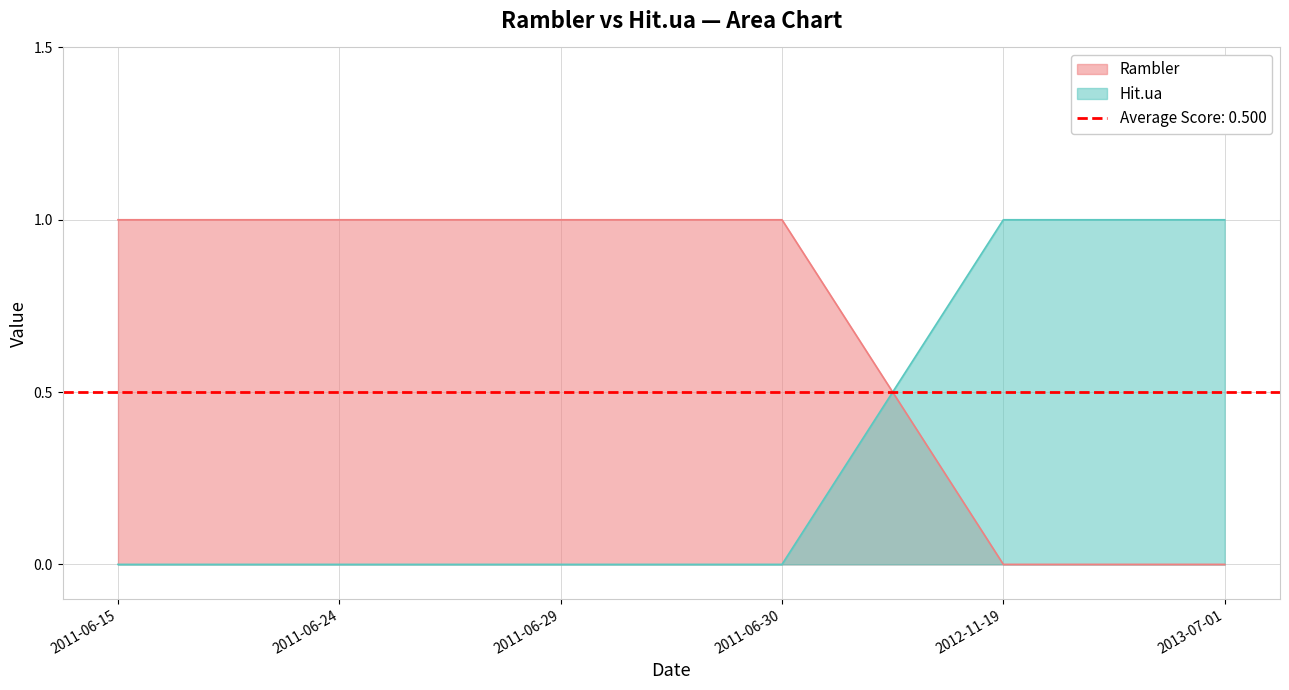

True or false: Hit.ua has a value of 1 at 2012-11-19.

True